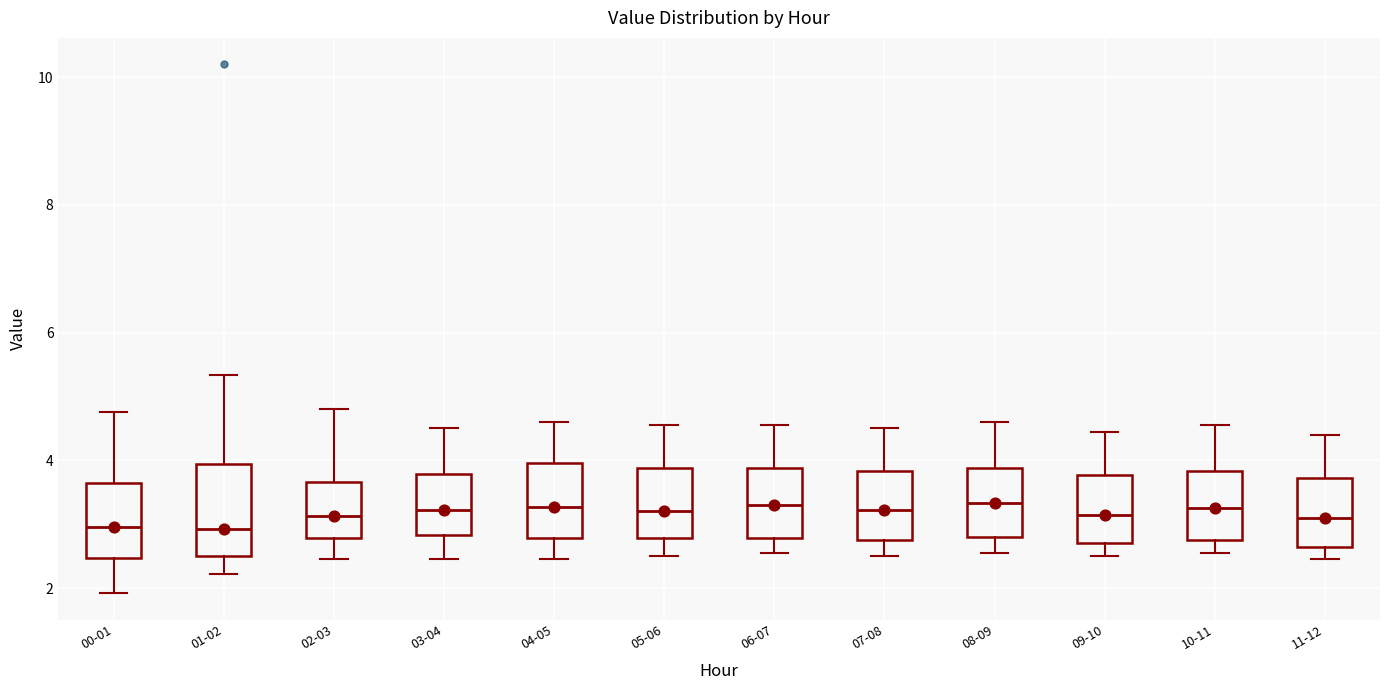

Reading left to right, transcribe this box plot: for each box, give where its median line is, the range the box spans, and where its two whiskers end, as read against the y-axis. The values are not printed on the chart, so give them approximately, as read against the axis.

00-01: median 3.0, box 2.4 to 3.6, whiskers 2.0 to 4.8
01-02: median 3.0, box 2.4 to 4.0, whiskers 2.2 to 5.4
02-03: median 3.2, box 2.8 to 3.6, whiskers 2.4 to 4.8
03-04: median 3.2, box 2.8 to 3.8, whiskers 2.4 to 4.6
04-05: median 3.2, box 2.8 to 4.0, whiskers 2.4 to 4.6
05-06: median 3.2, box 2.8 to 3.8, whiskers 2.6 to 4.6
06-07: median 3.4, box 2.8 to 3.8, whiskers 2.6 to 4.6
07-08: median 3.2, box 2.8 to 3.8, whiskers 2.6 to 4.6
08-09: median 3.4, box 2.8 to 3.8, whiskers 2.6 to 4.6
09-10: median 3.2, box 2.8 to 3.8, whiskers 2.6 to 4.4
10-11: median 3.2, box 2.8 to 3.8, whiskers 2.6 to 4.6
11-12: median 3.2, box 2.6 to 3.8, whiskers 2.4 to 4.4